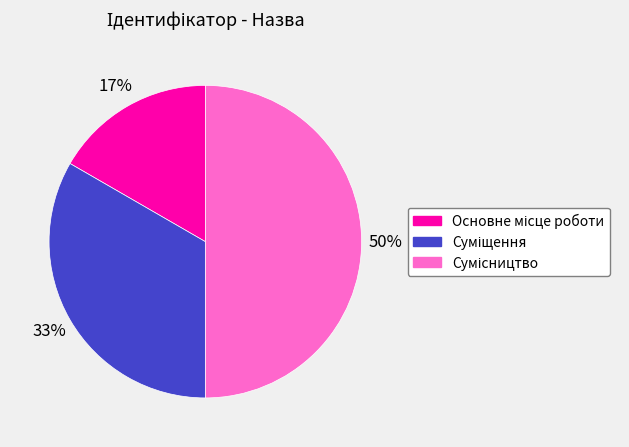

To the nearest percent, what is the difference between the largest and smallest slice percentages?

33%